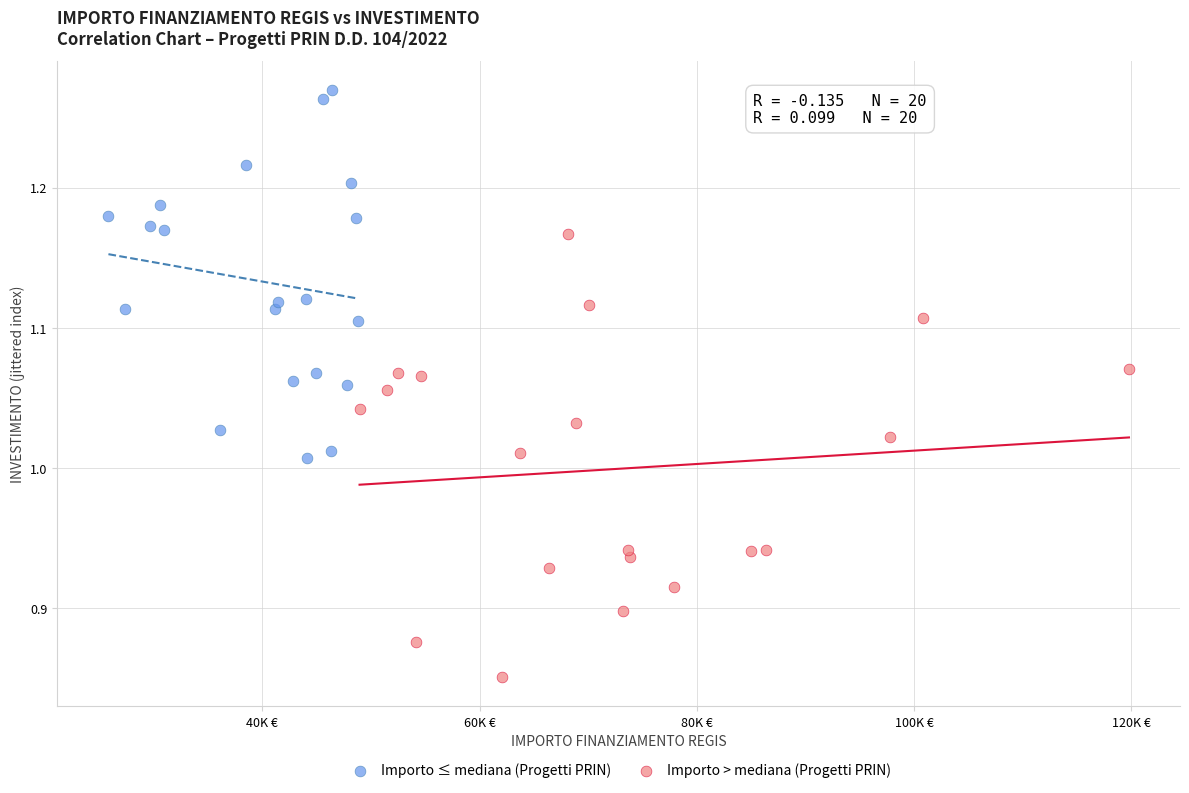

Which series has the largest Y range (max minus min)?

Importo > mediana (Progetti PRIN)